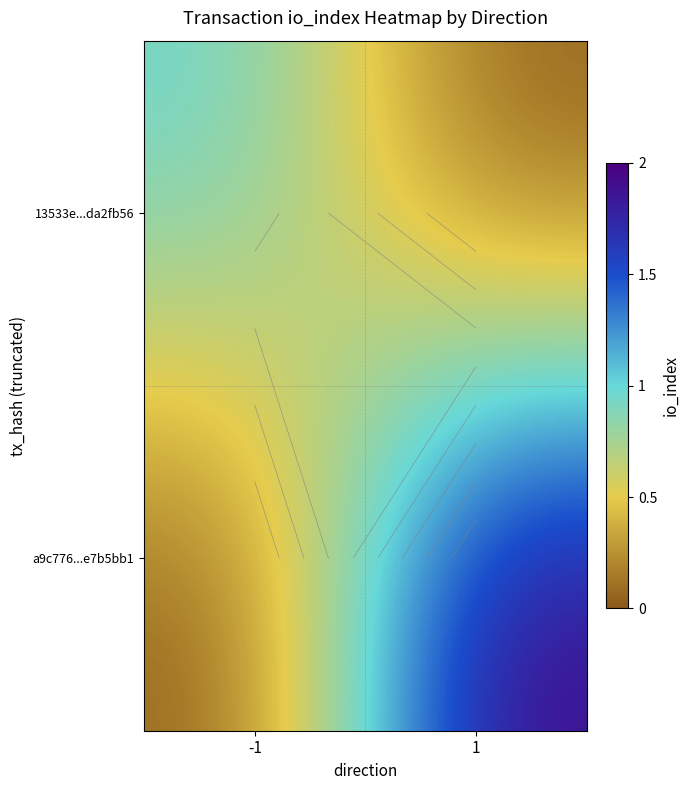

How many distinct data groups are displayed?

2